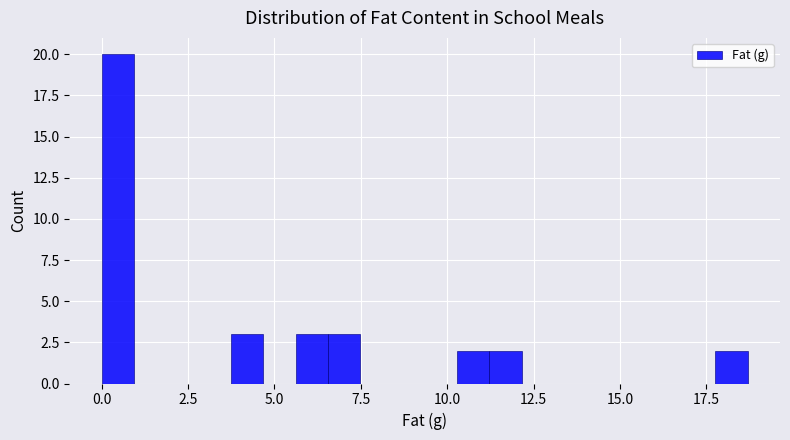

Around what value on the x-axis is the tallest bar? Give the approximate position of its centre, as read against the axis.

0.5